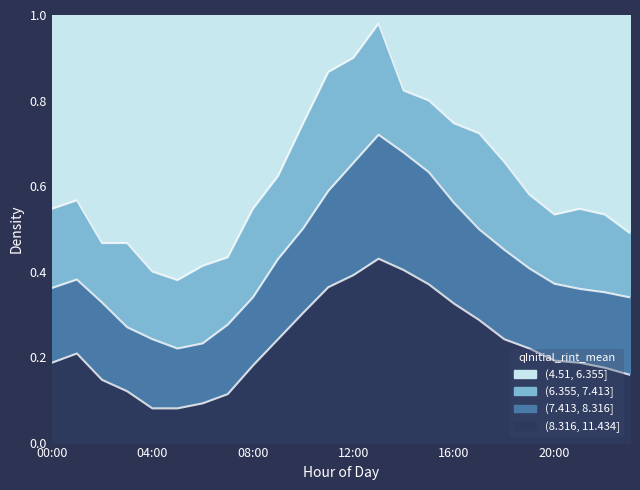

True or false: P1_low and P1 intersect in this chart.

False